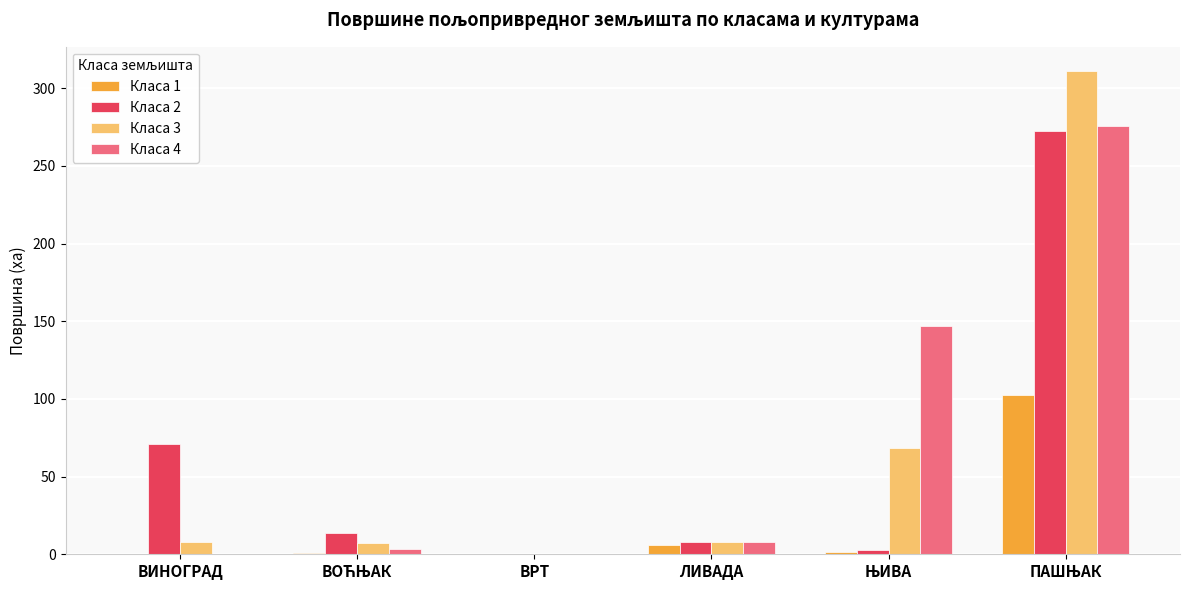

What is the sum of all Класа 3 values?

402.9